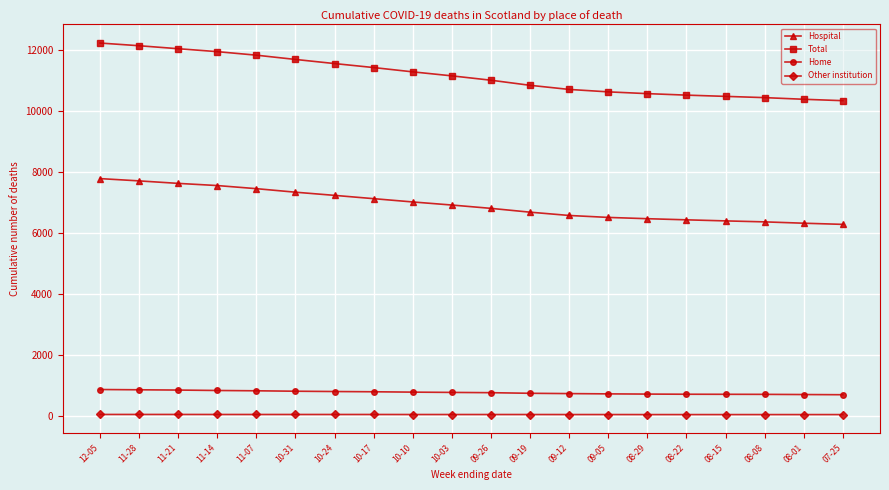

What is the smallest value displayed?

33